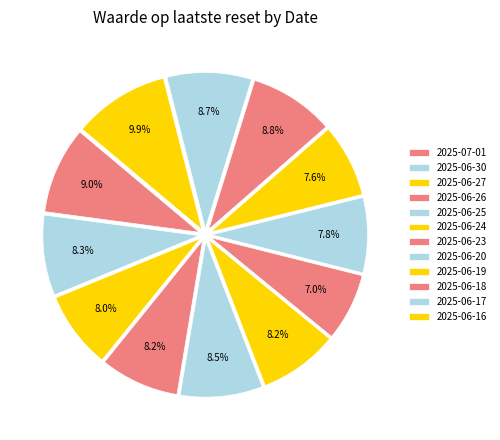

To the nearest percent, what is the average slice percentage?

8%